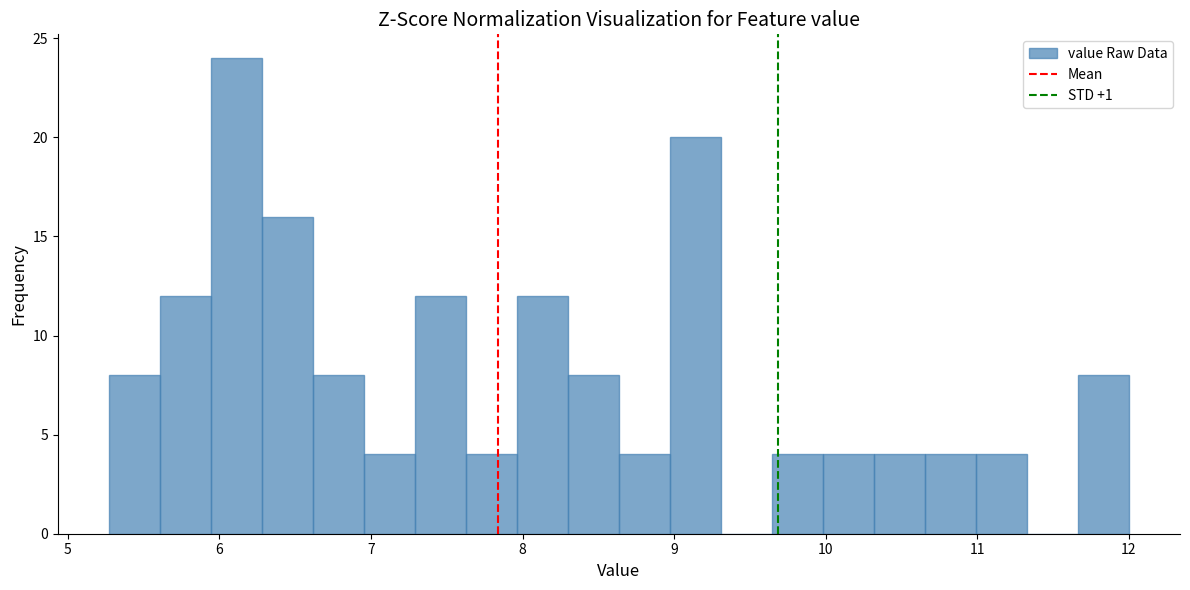

Read against the x-axis, roughly where is the centre of the tallest bar?

6.1